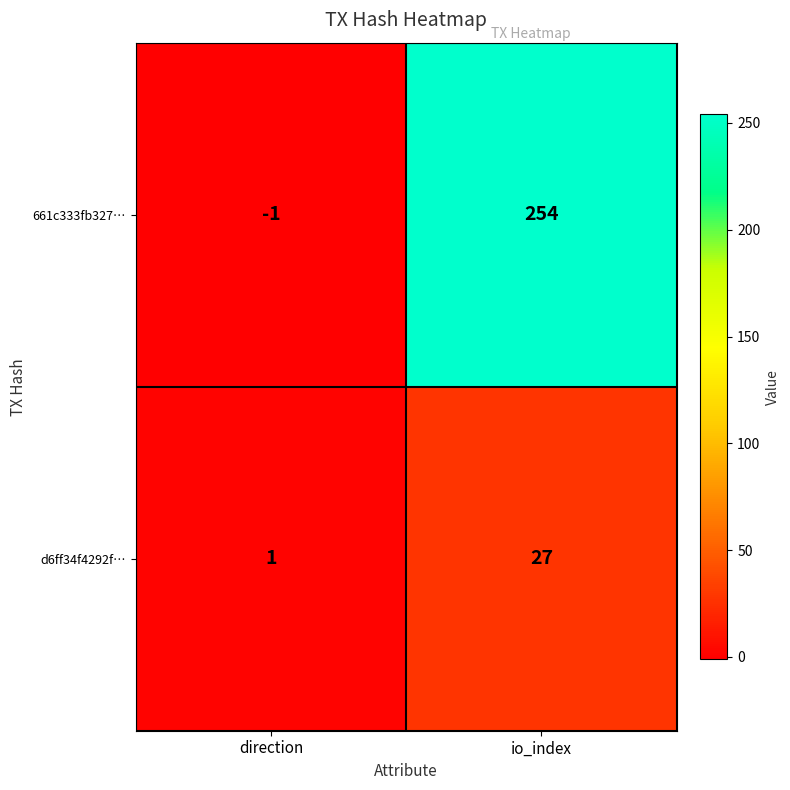

What is the spread (max minus min) of values at io_index?

227